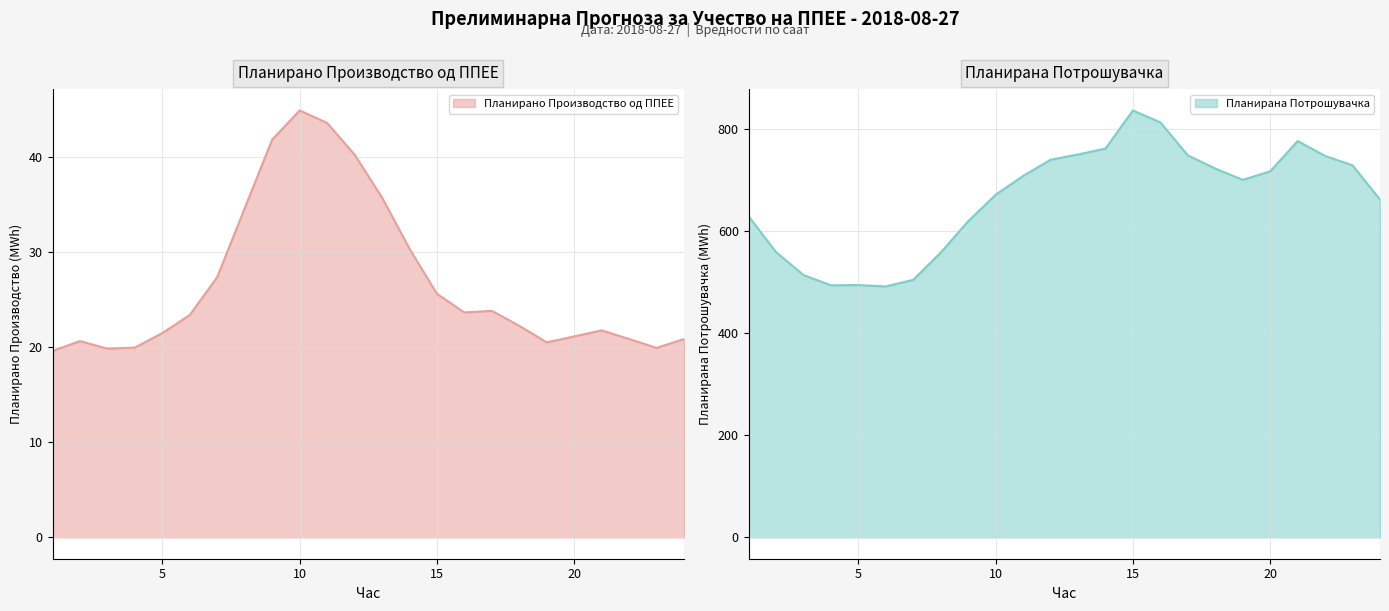

How many lines are shown in the chart?

2